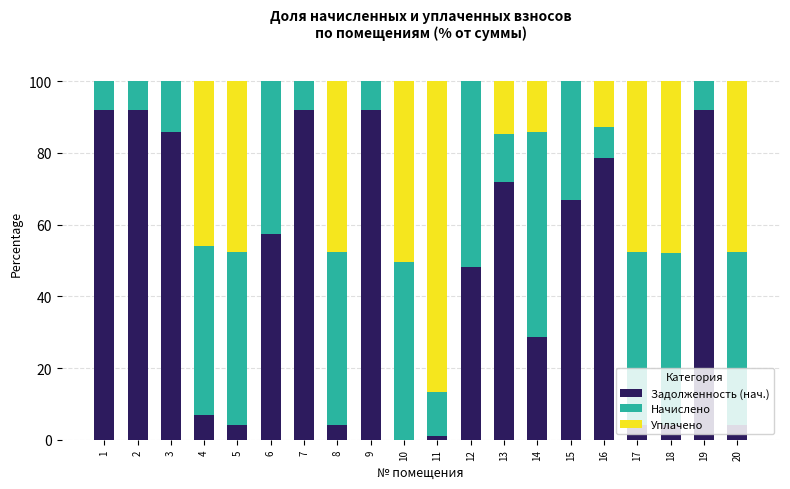

What is the sum of the Задолженность (нач.) values at 9 and 16?

170.5